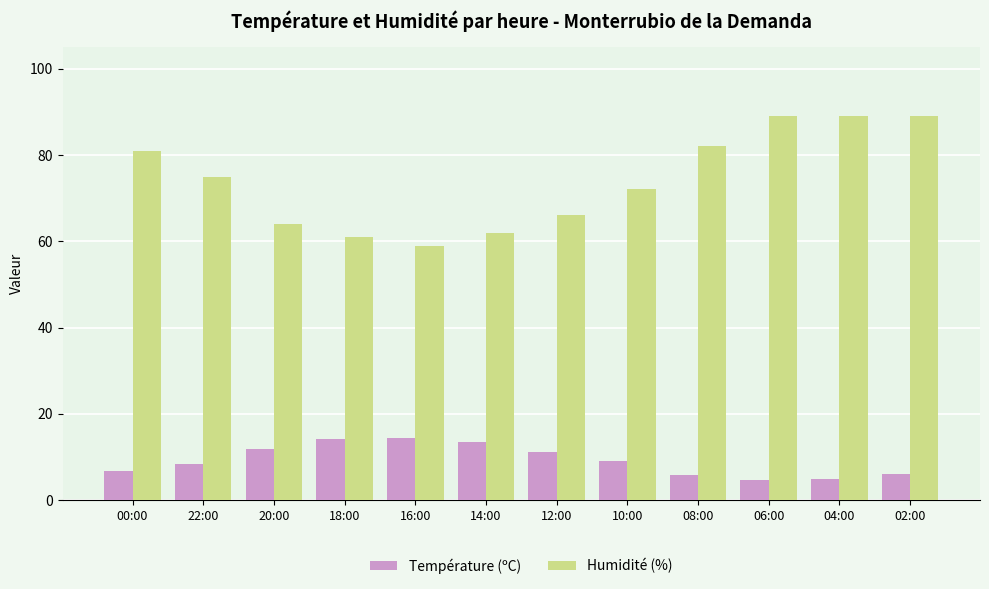

How many data points does each series have?

12